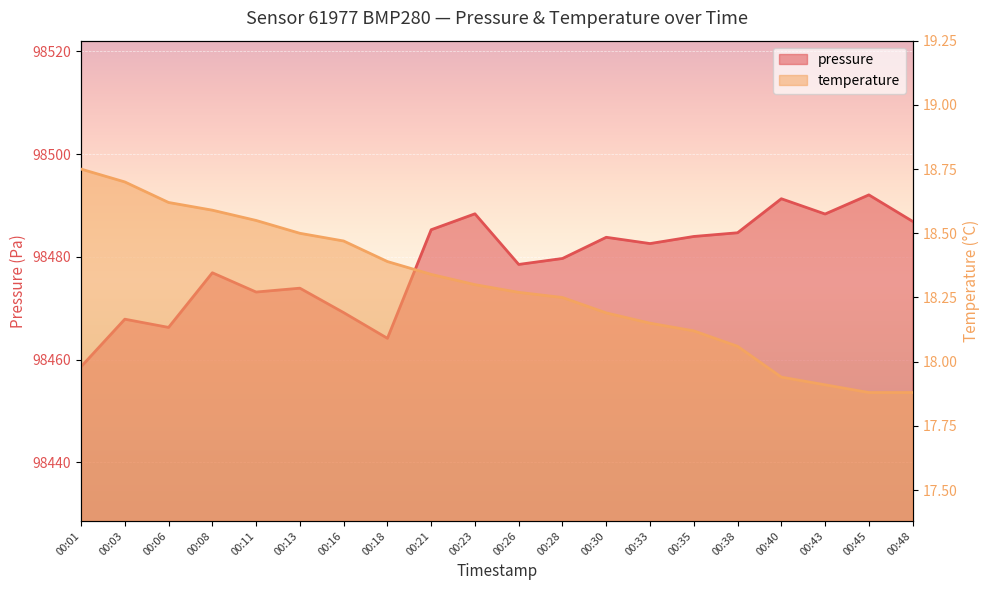

What is the maximum value for temperature?

18.8